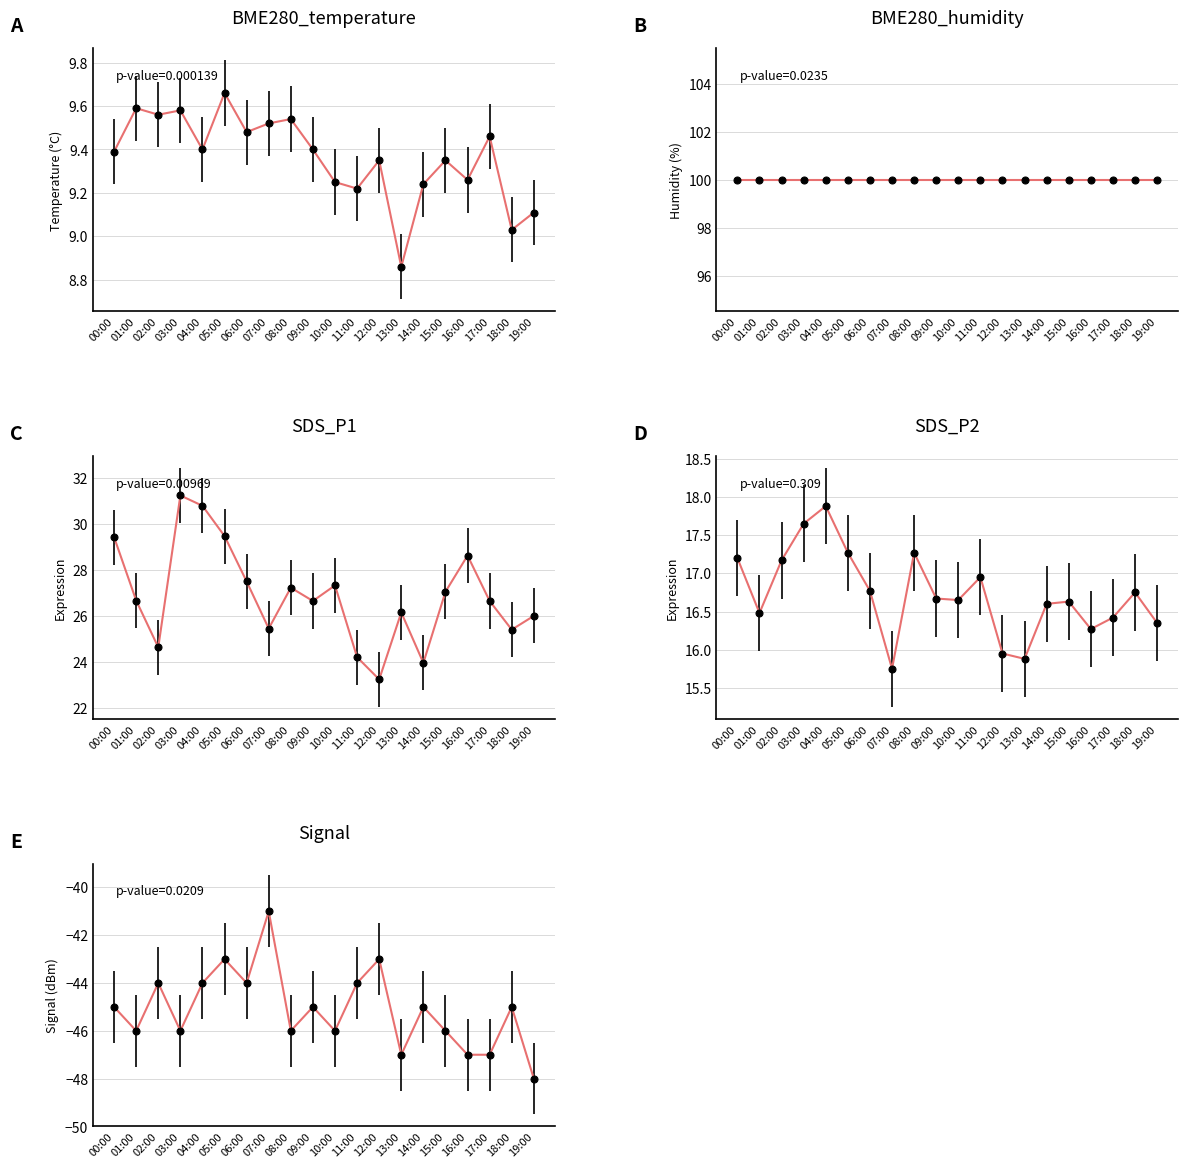

True or false: Signal has more than 0 points higher than both neighbors.

True